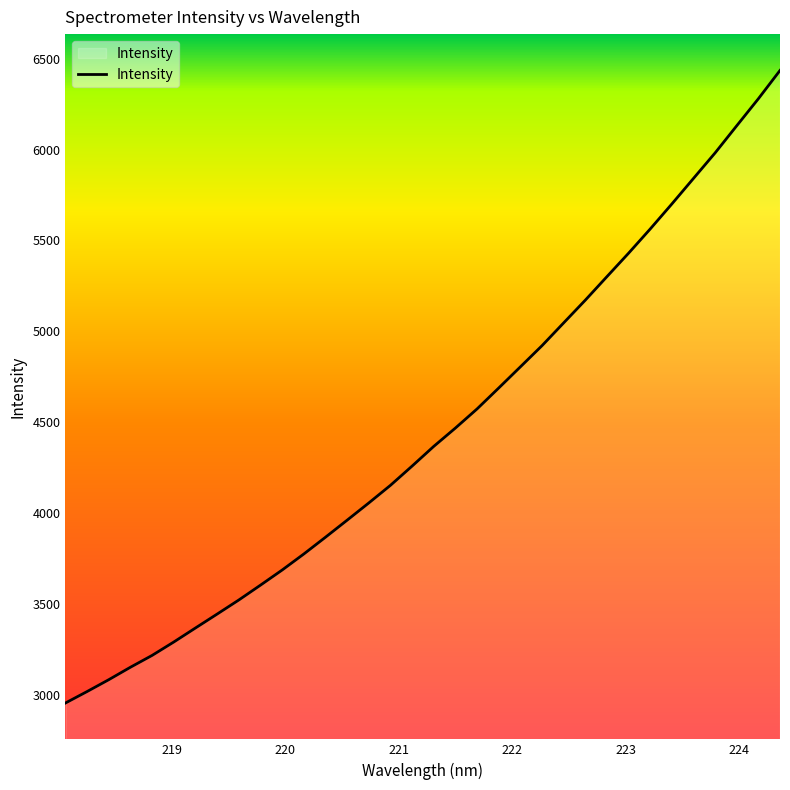

Does the chart have visible grid lines?

No